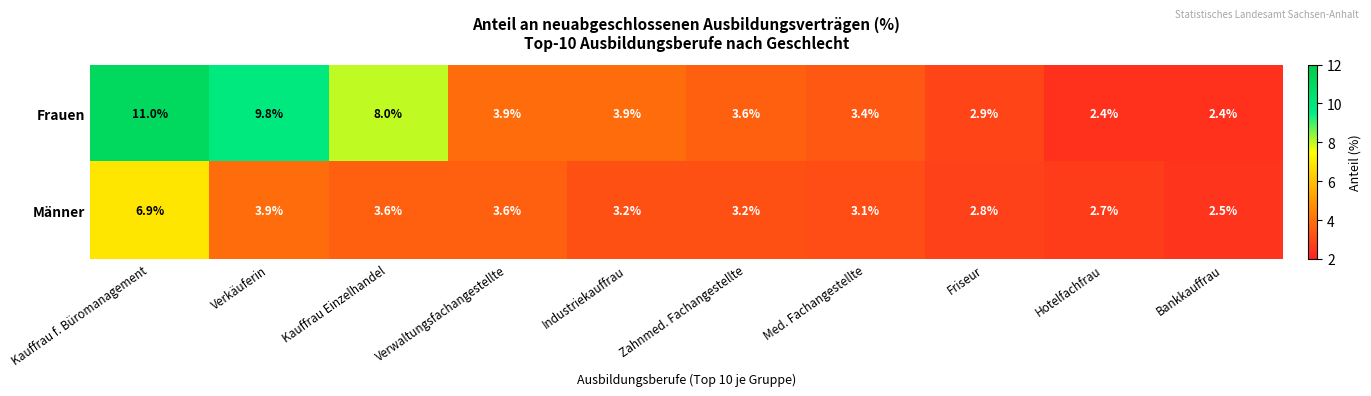

At which label does Frauen first exceed 3?

Kauffrau f. Büromanagement